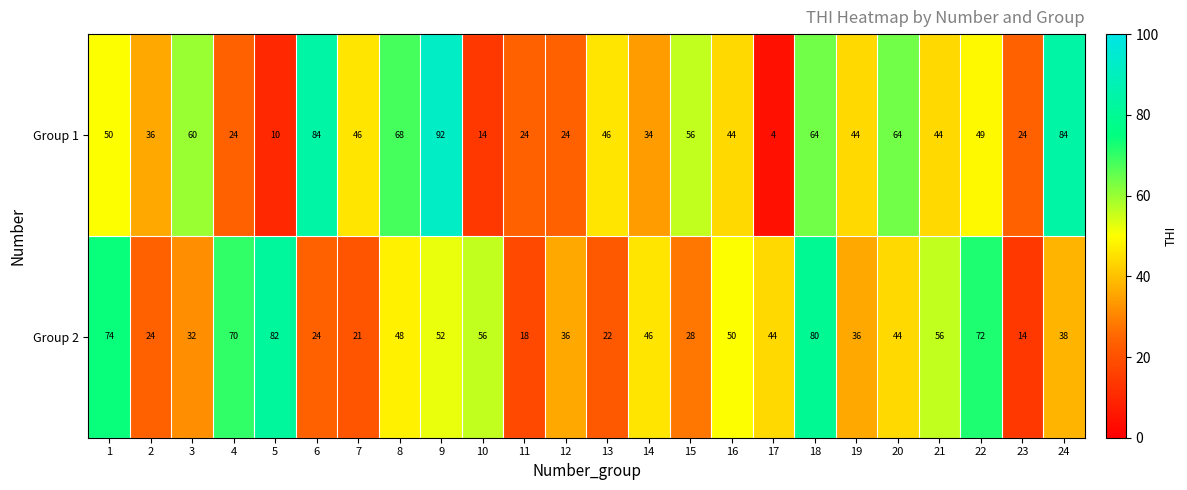

Count the number of data series in this chart.

2